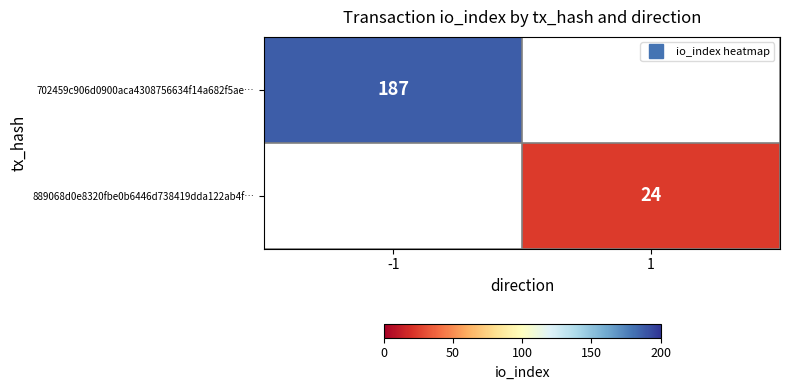

At how many categories does at least one series exceed 107?

1